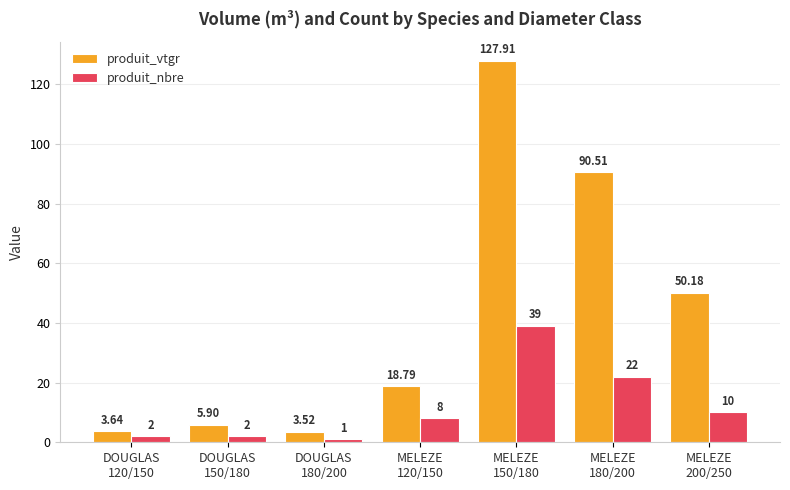

True or false: produit_nbre has a value of 39.0 at MELEZE
150/180.

True